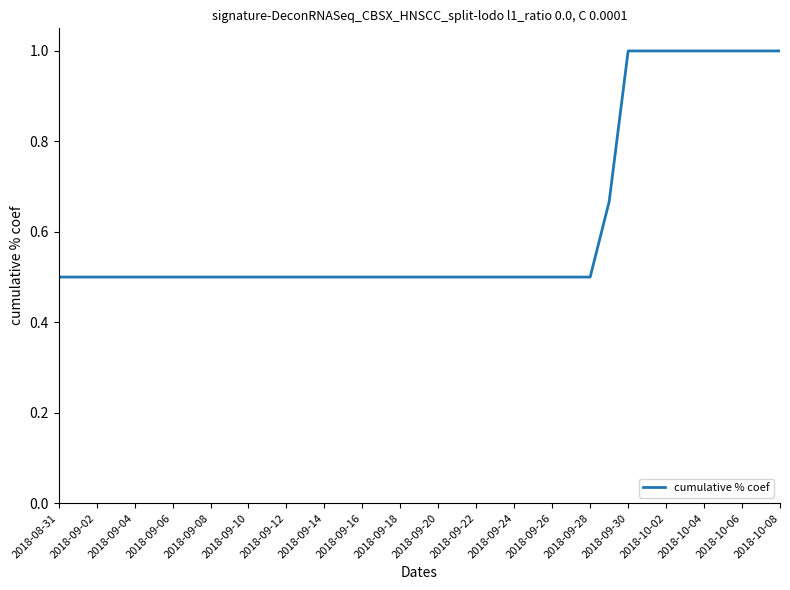

Does the chart display data point markers on the line(s)?

No